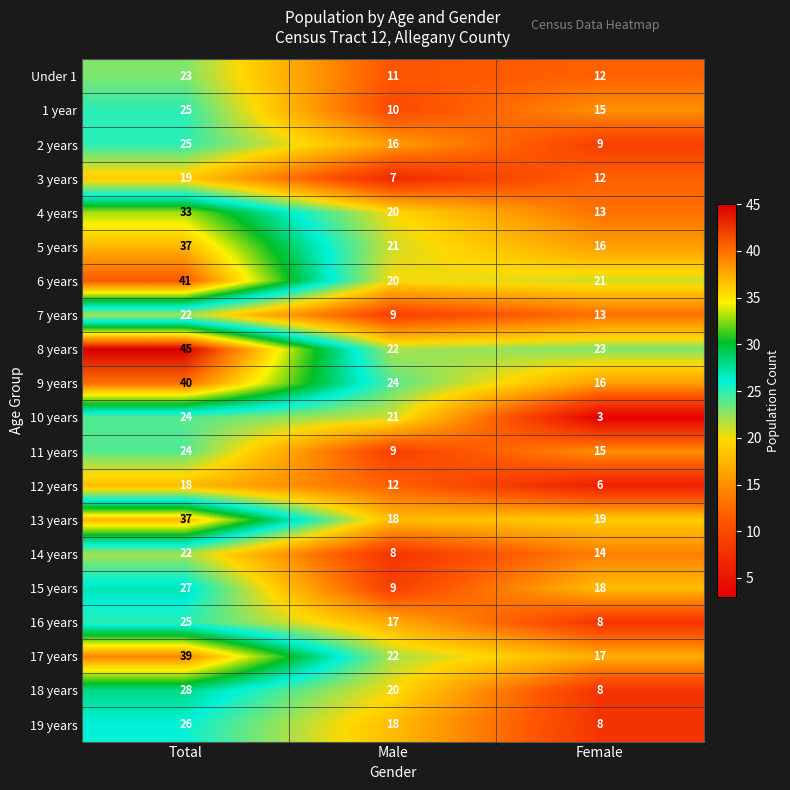

List the labels in order of 9 years value, smallest first.

Female, Male, Total